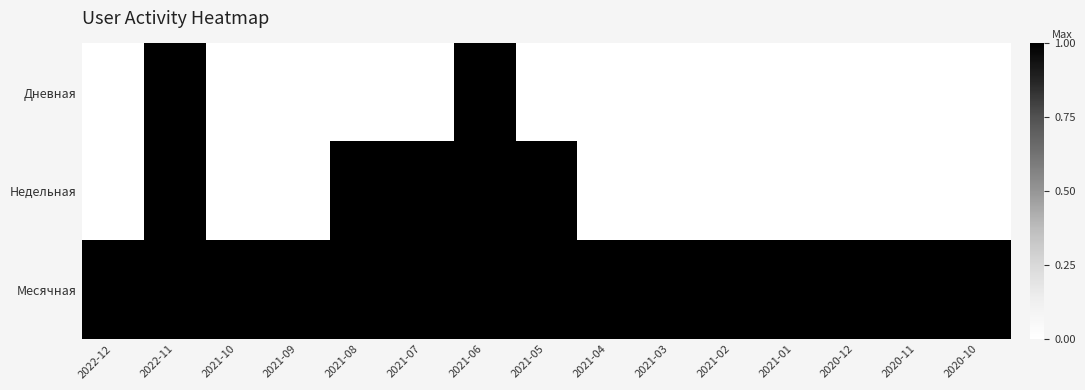

Which has a higher value, 2022-12 or 2022-11?

2022-11